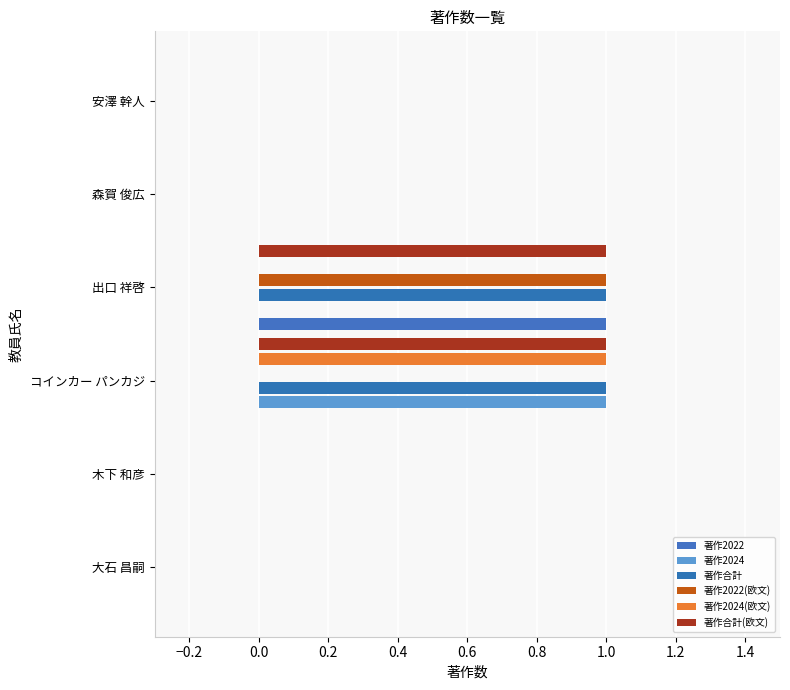

How many series are shown in this chart?

6